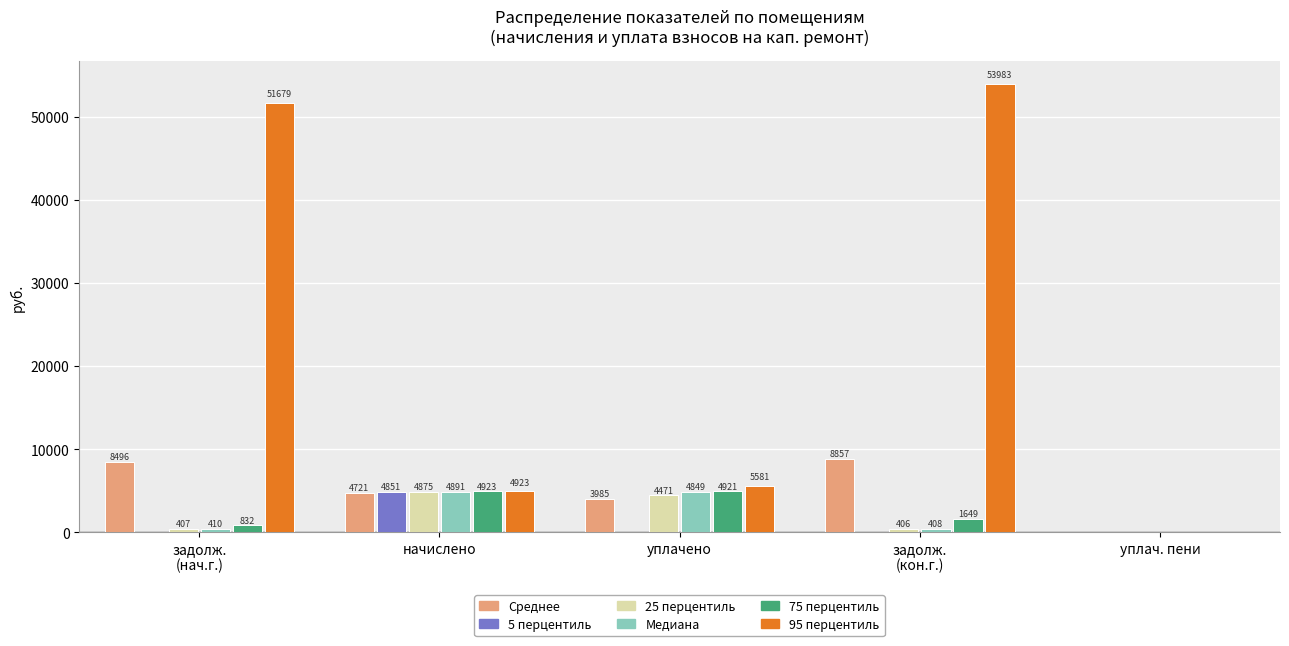

Which category has the highest value in the Медиана series?

начислено